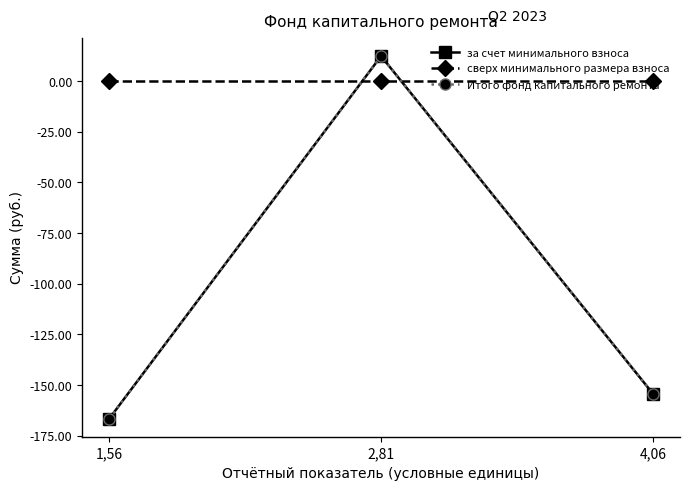

Is this an area chart (filled region under the line)?

No